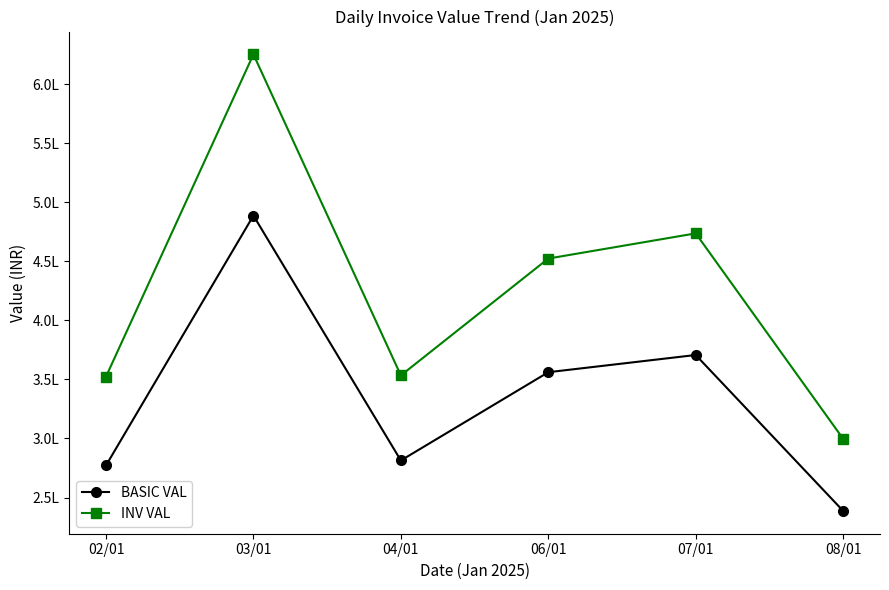

Rank the categories by BASIC VAL value from lowest to highest.

08/01, 02/01, 04/01, 06/01, 07/01, 03/01